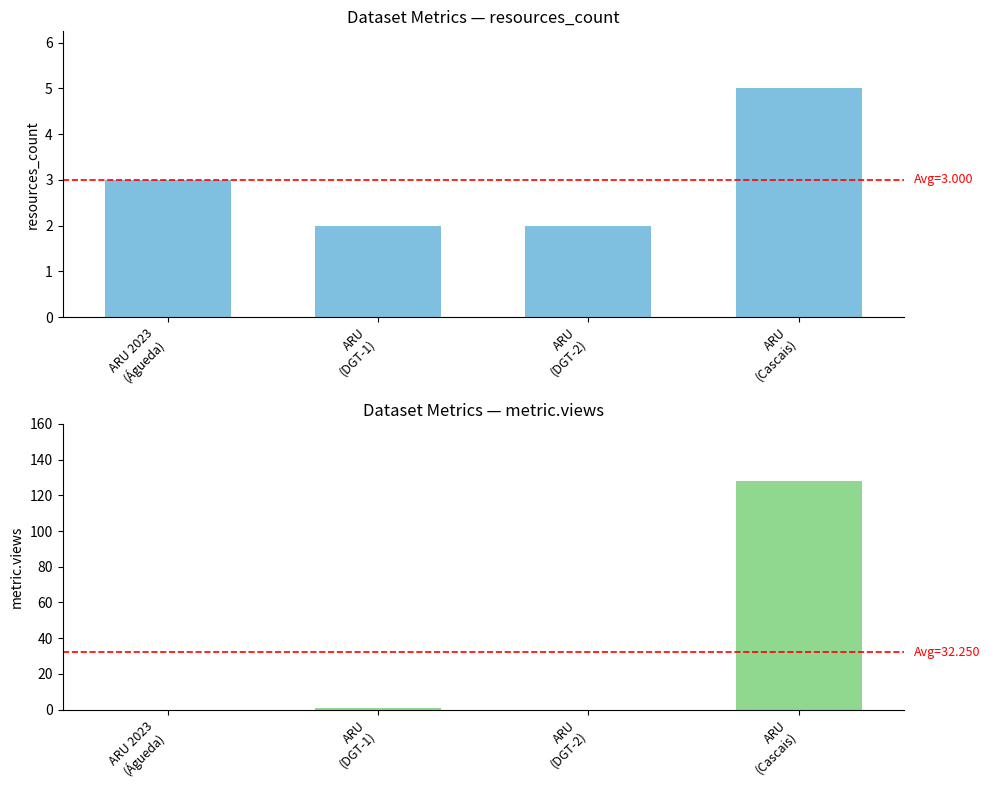

The resources_count series shows 1 at ARU
(DGT-1). True or false?

False